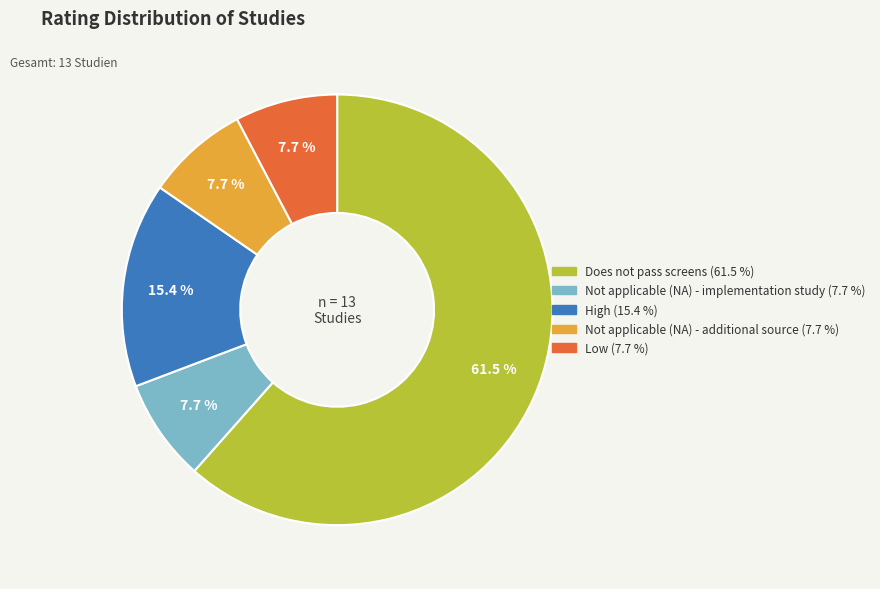

Does Does not pass screens account for over 50% of the chart?

Yes